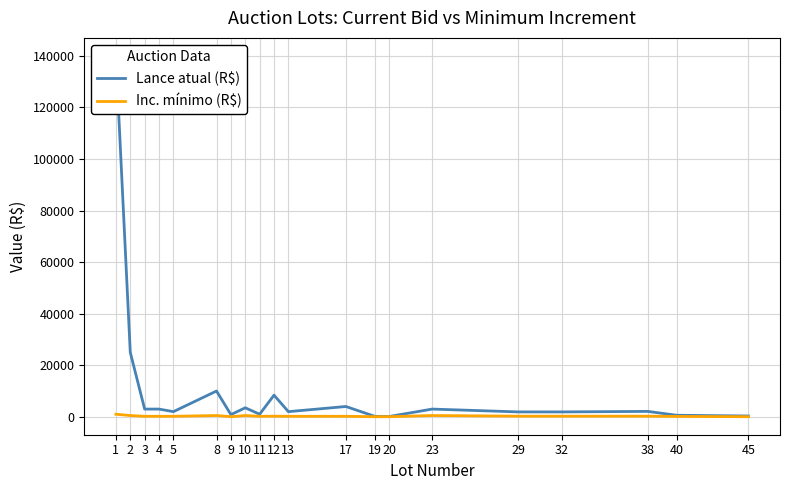

Which series has the largest range (max minus min)?

Lance atual (R$)